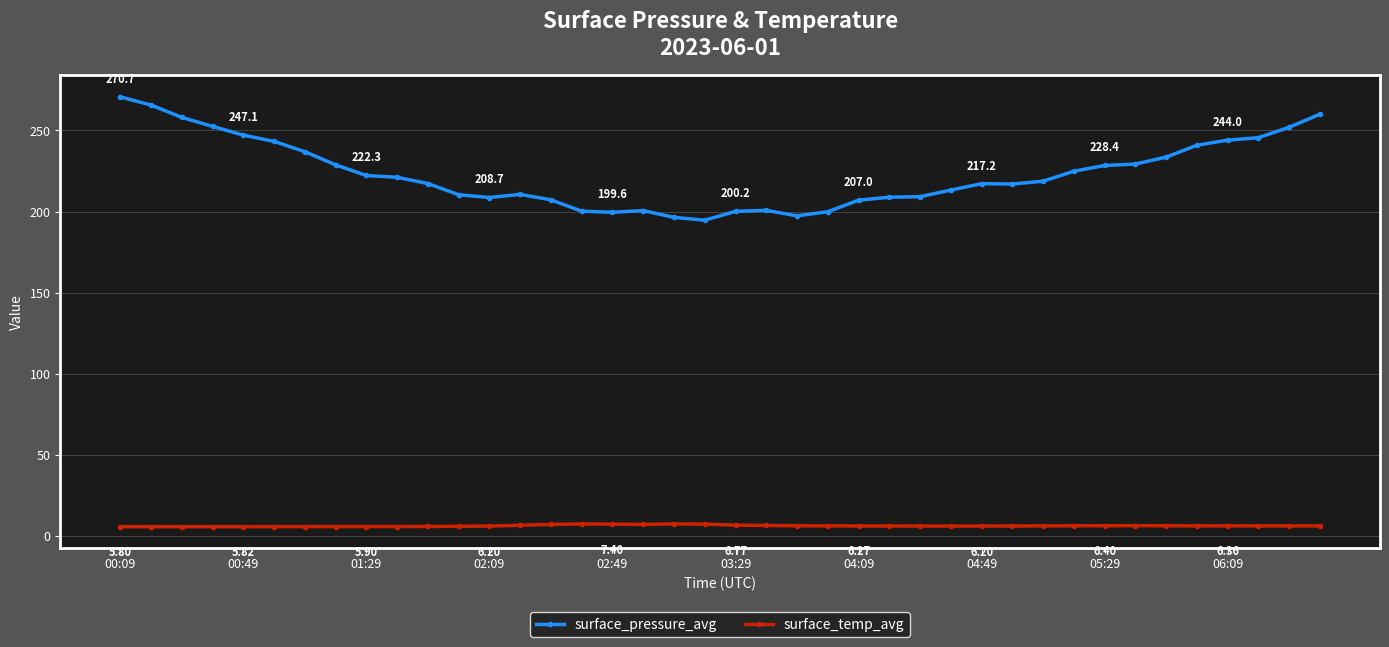

List the series in order of their peak value, lowest first.

surface_temp_avg, surface_pressure_avg